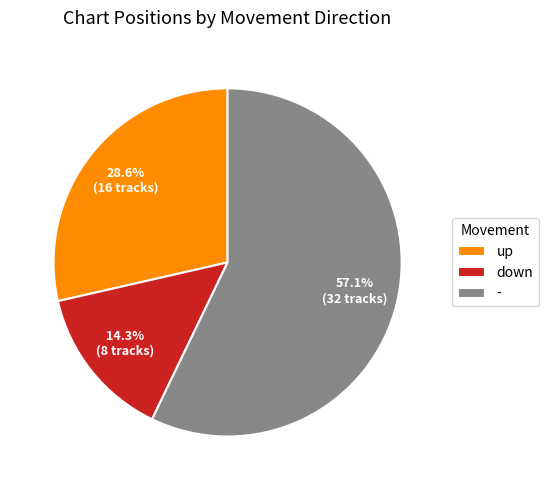

How many segments does this pie chart have?

3